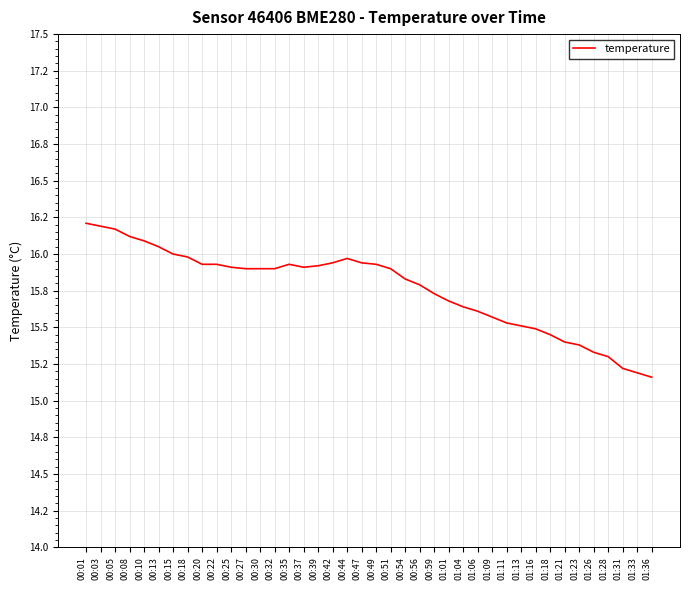

The value at 00:35 is 26.9. True or false?

False